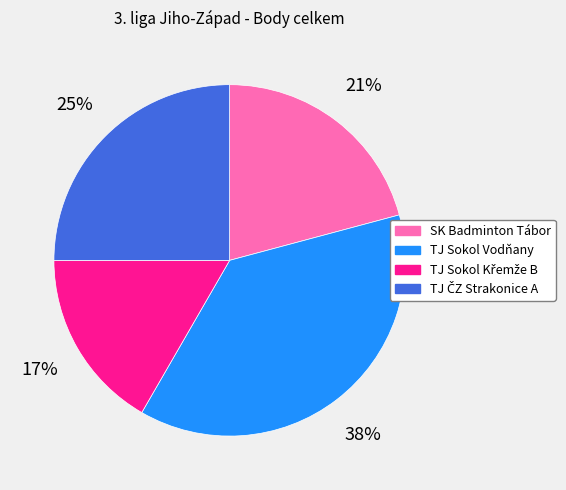

To the nearest percent, what portion does SK Badminton Tábor represent?

21%